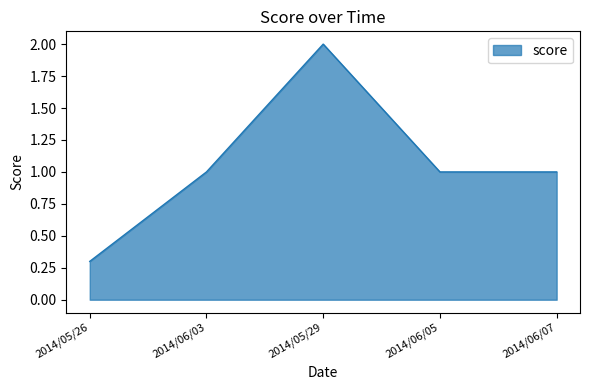

How many series are shown in this chart?

1